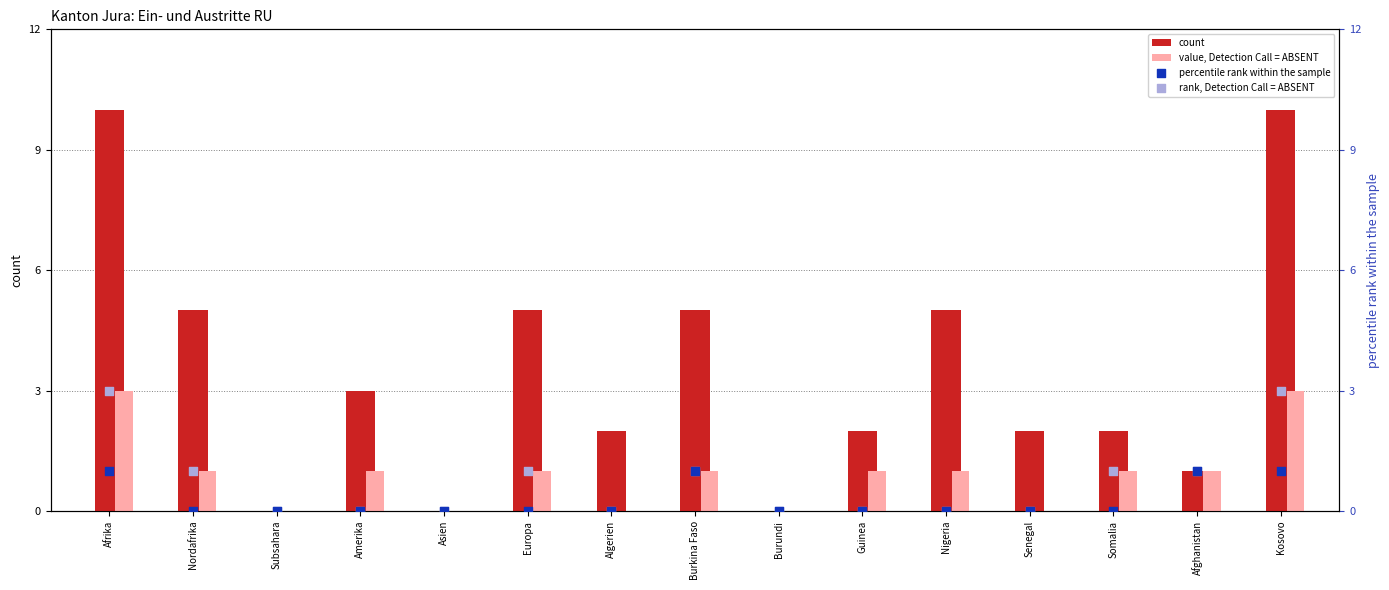

What are all the series names shown in the legend?

count, value, Detection Call = ABSENT, percentile rank within the sample, rank, Detection Call = ABSENT